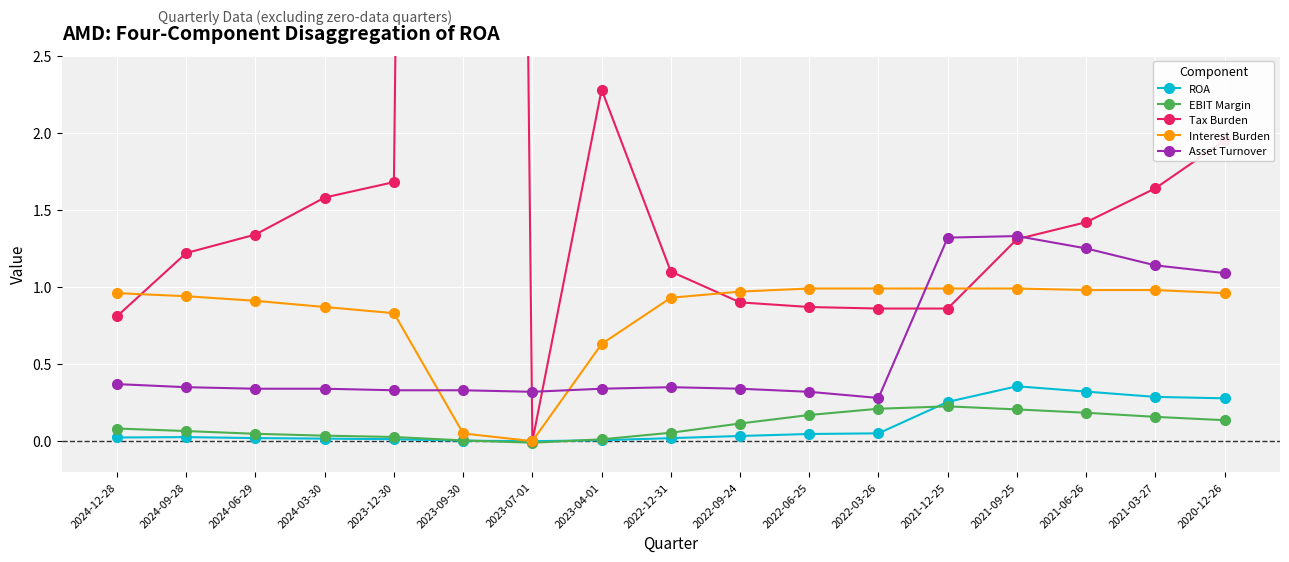

Rank the categories by Interest Burden value from lowest to highest.

2023-07-01, 2023-09-30, 2023-04-01, 2023-12-30, 2024-03-30, 2024-06-29, 2022-12-31, 2024-09-28, 2024-12-28, 2020-12-26, 2022-09-24, 2021-06-26, 2021-03-27, 2022-06-25, 2022-03-26, 2021-12-25, 2021-09-25